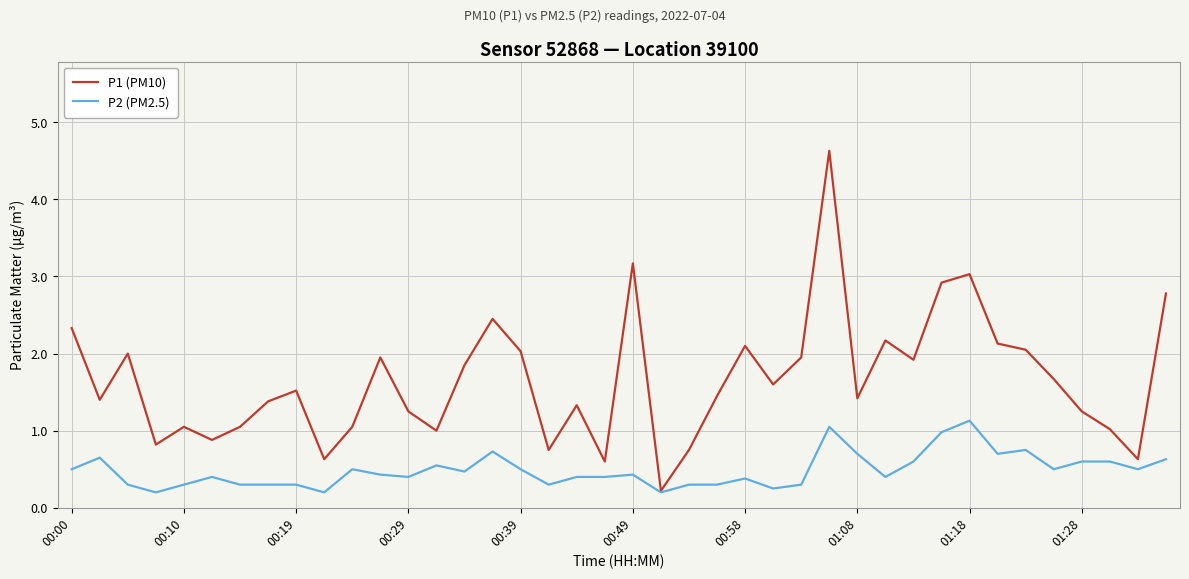

What are all the series names shown in the legend?

P1 (PM10), P2 (PM2.5)